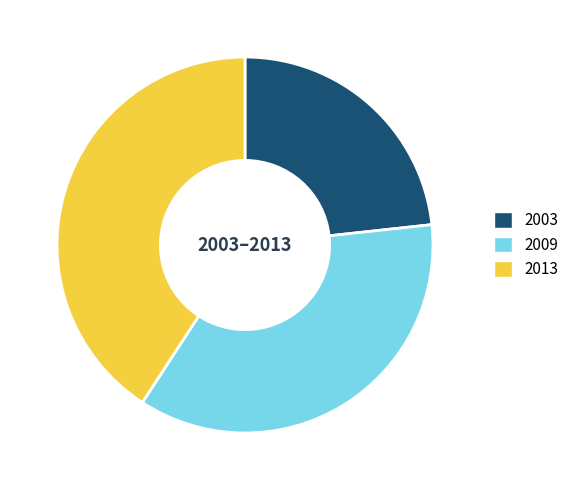

True or false: 2003 accounts for 34% of the total.

False